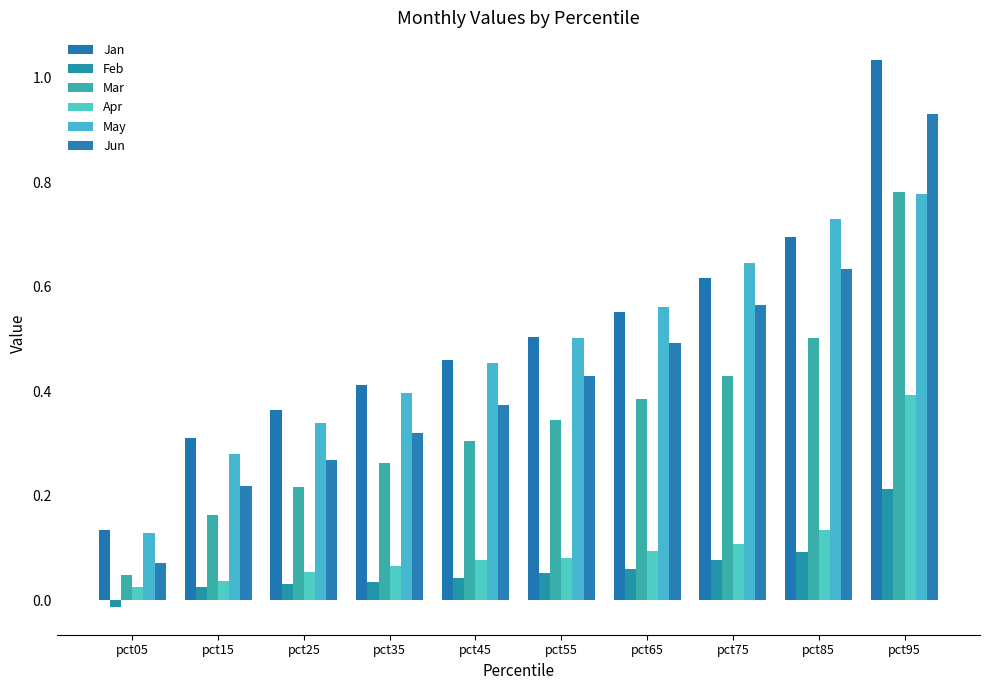

Rank the series by their maximum value, from highest to lowest.

Jan, Jun, Mar, May, Apr, Feb